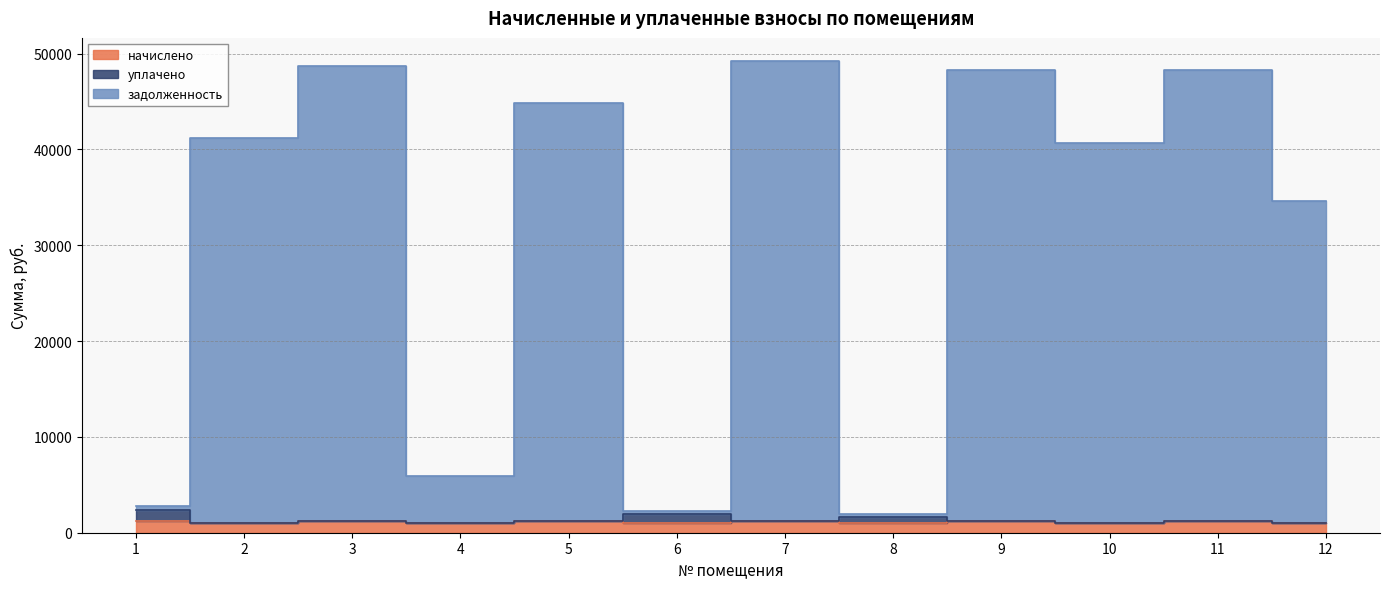

How many values in the начислено series exceed 1201?

6